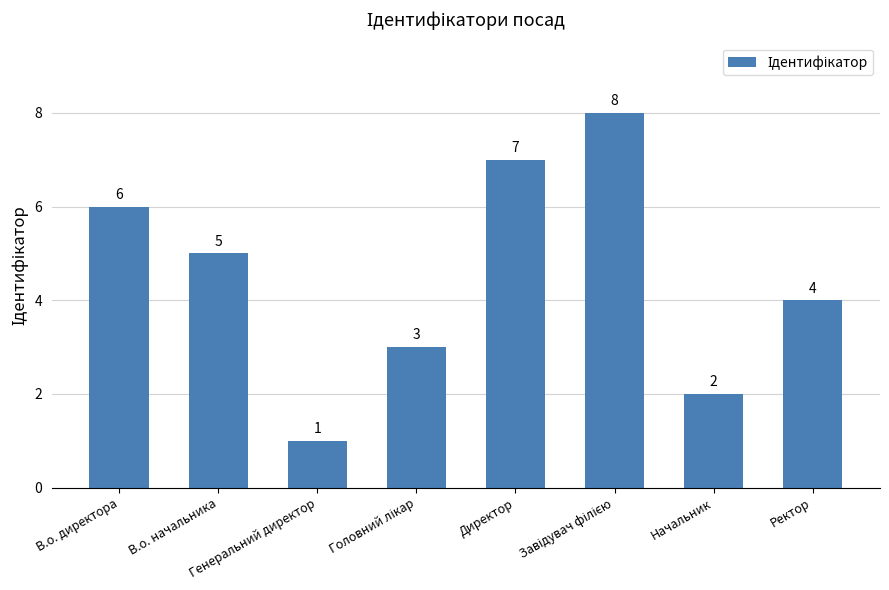

What is the maximum value shown in the chart?

8